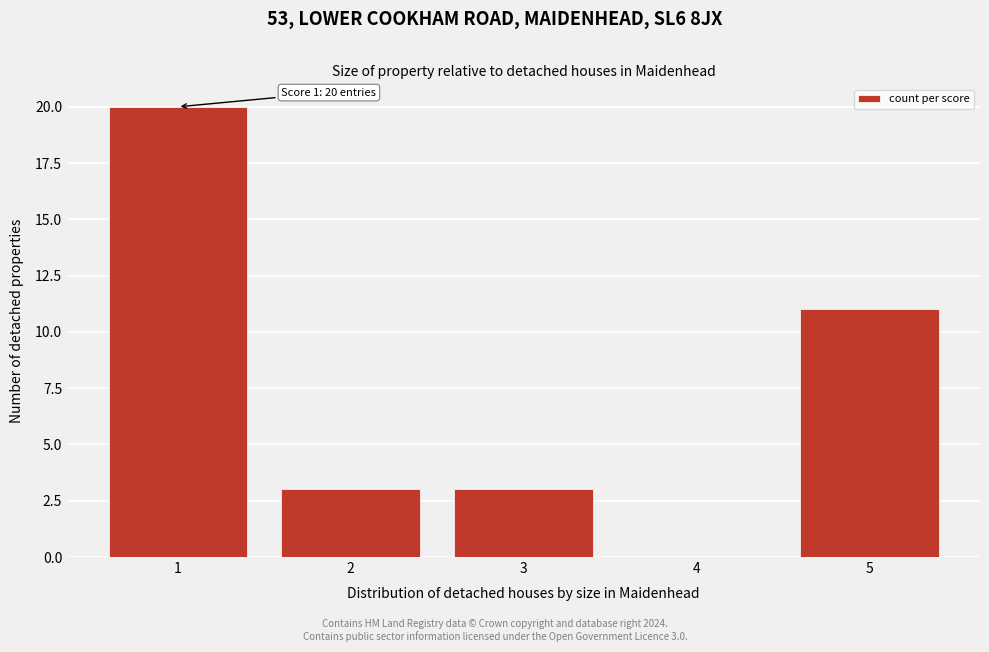

Reading left to right, what are all the values shown in this chart?

1=20	2=3	3=3	4=0	5=11